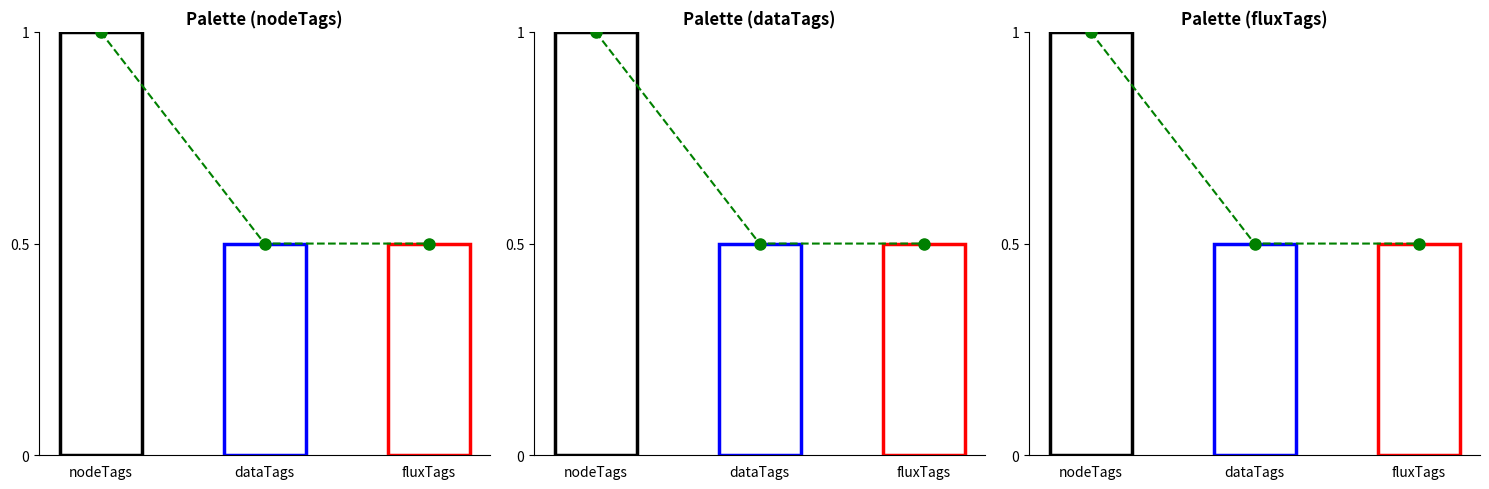

What is the minimum value shown in the chart?

0.5